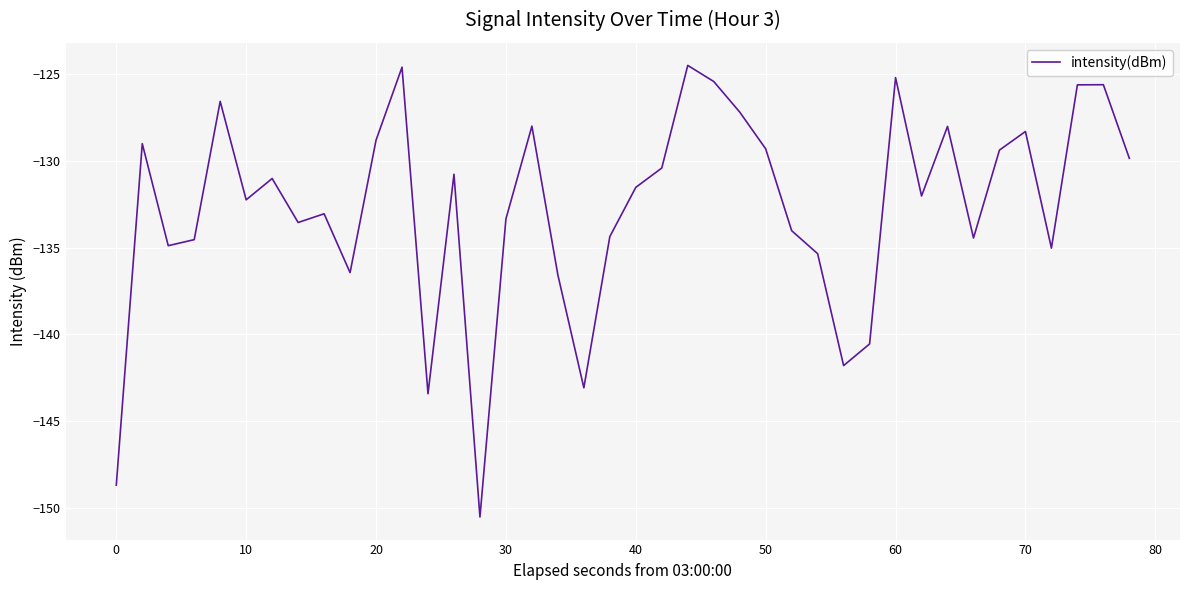

What is the average value?

-132.7